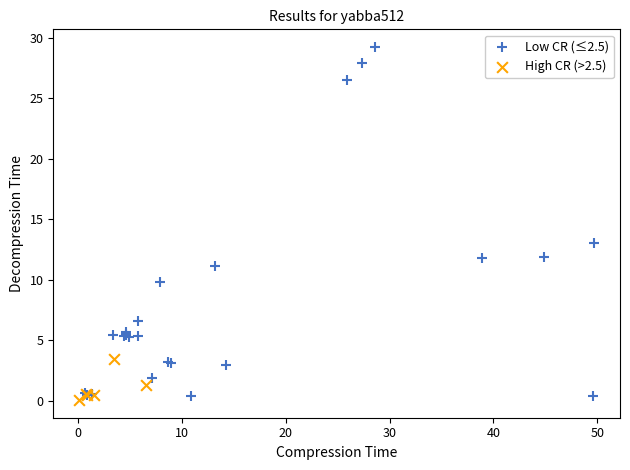

Which series has the largest Y range (max minus min)?

Low CR (≤2.5)